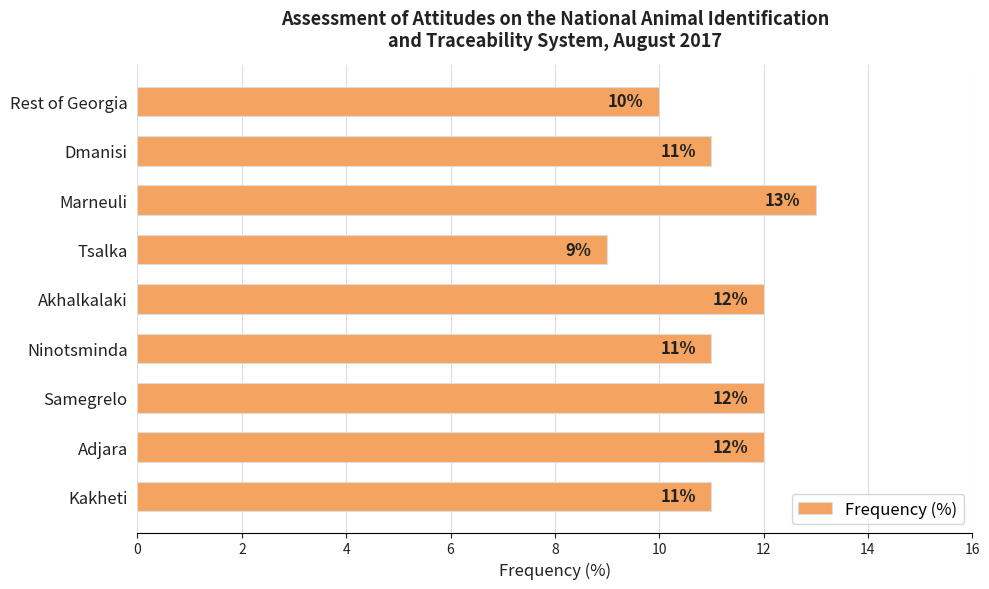

What is the difference between the maximum and minimum values?

4